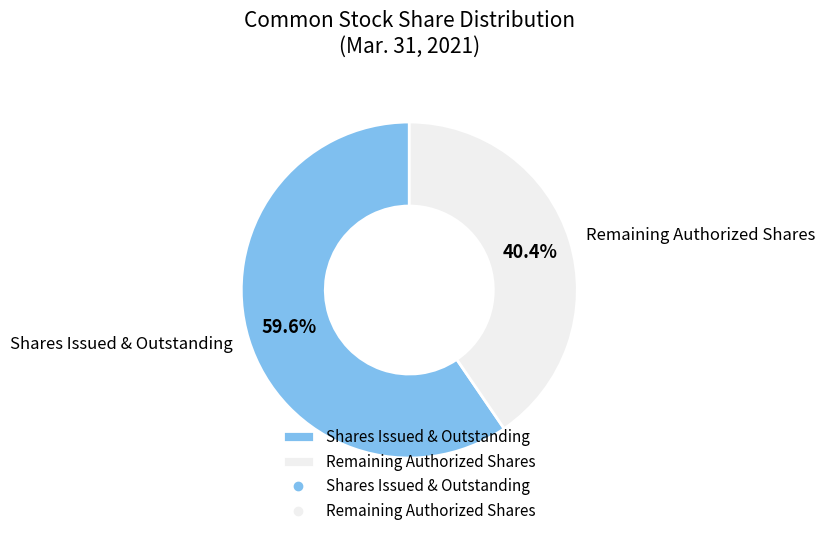

What is the ratio of the value at Shares Issued & Outstanding to the value at Remaining Authorized Shares?

1.5